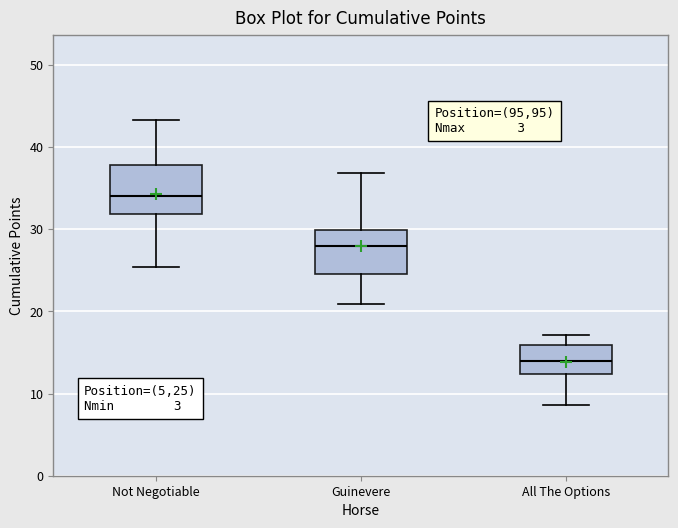

Where is the upper edge of the box for Not Negotiable on the y-axis? The values are not printed on the chart, so give them approximately, as read against the axis.

38